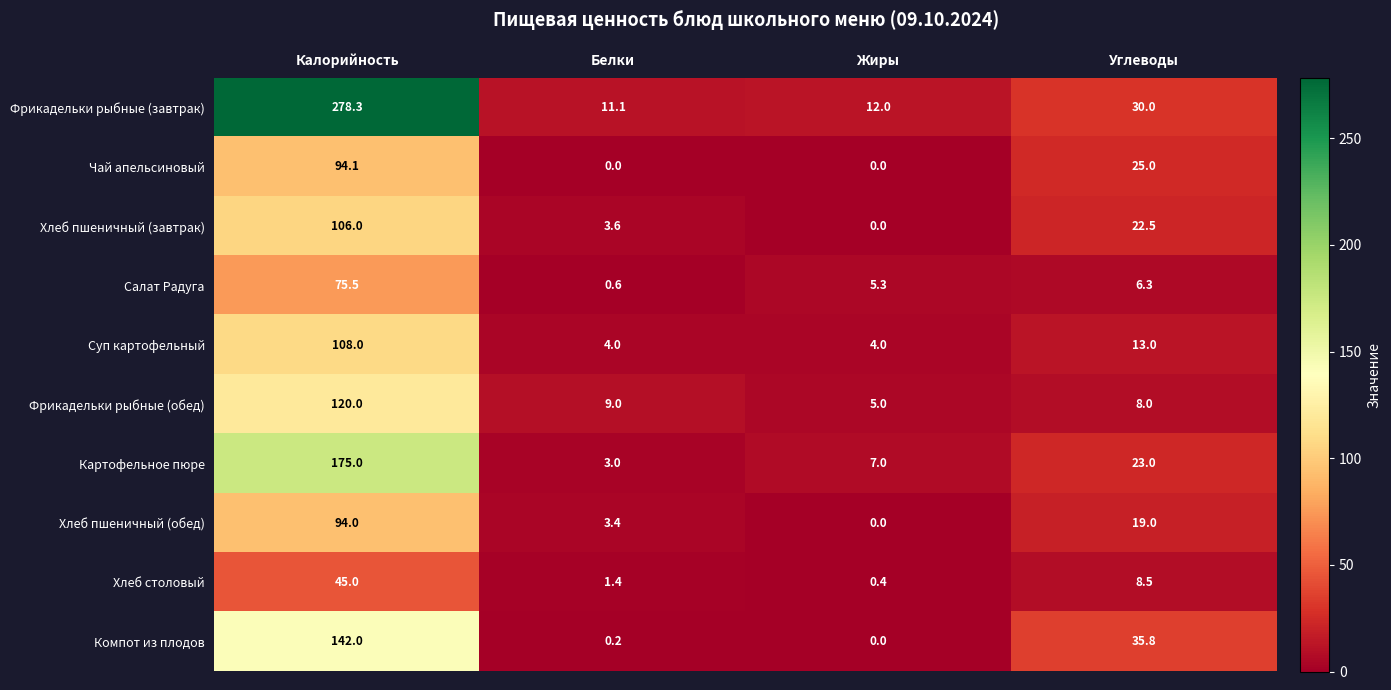

What is the sum of all Салат Радуга values?

87.7